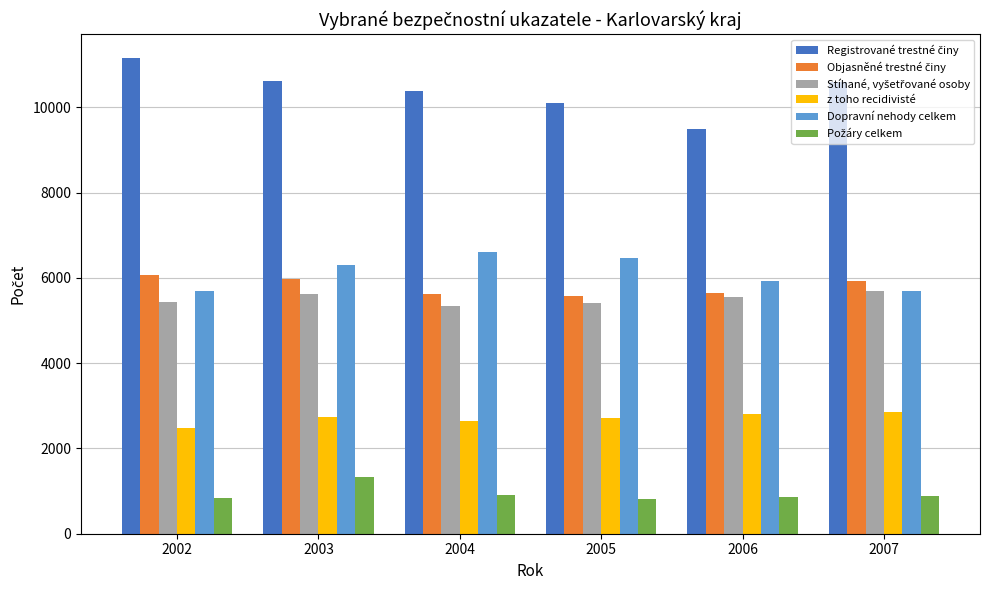

What is the average value of the z toho recidivisté series?

2706